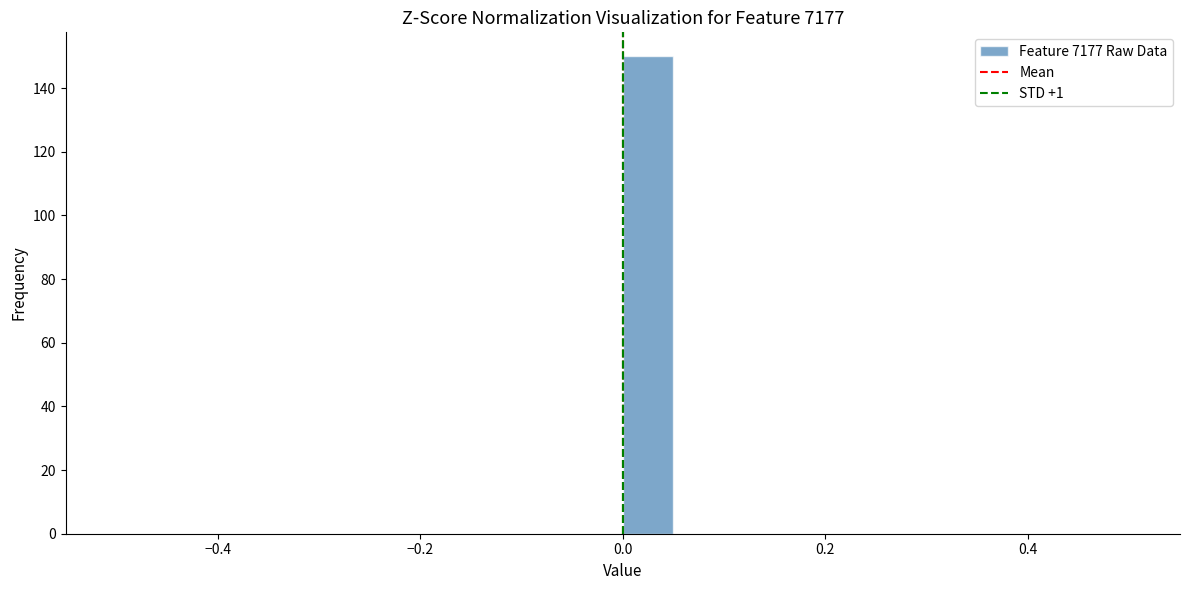

Read against the x-axis, roughly where is the centre of the tallest bar?

0.02